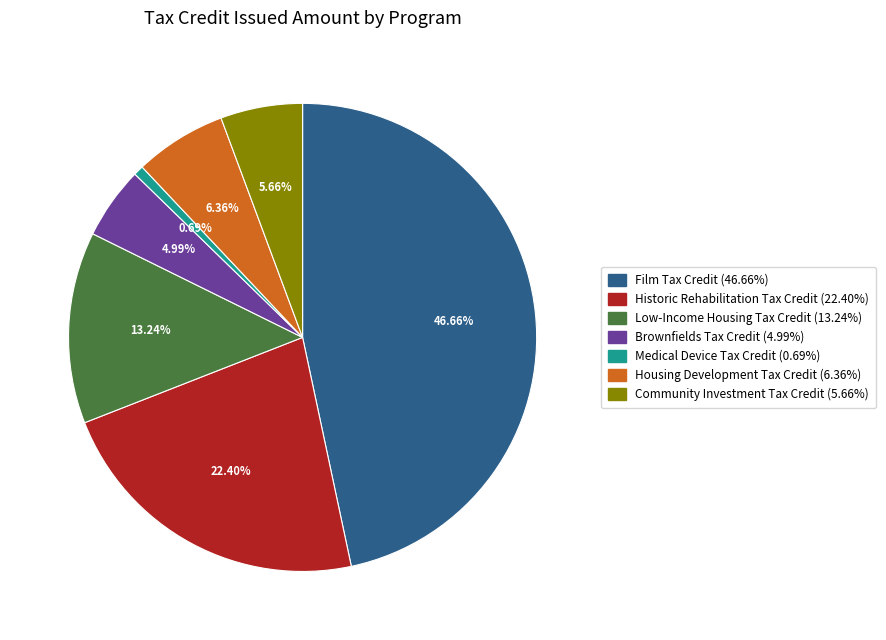

True or false: Medical Device Tax Credit accounts for 14% of the total.

False